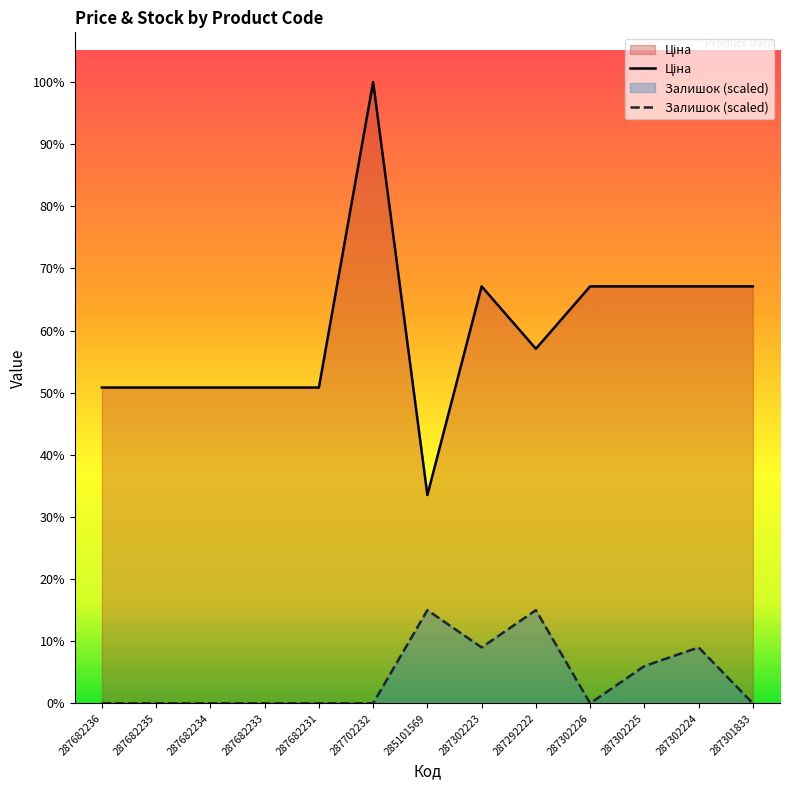

At 287682231, list the series in order from largest to smallest.

Ціна, Залишок (scaled)